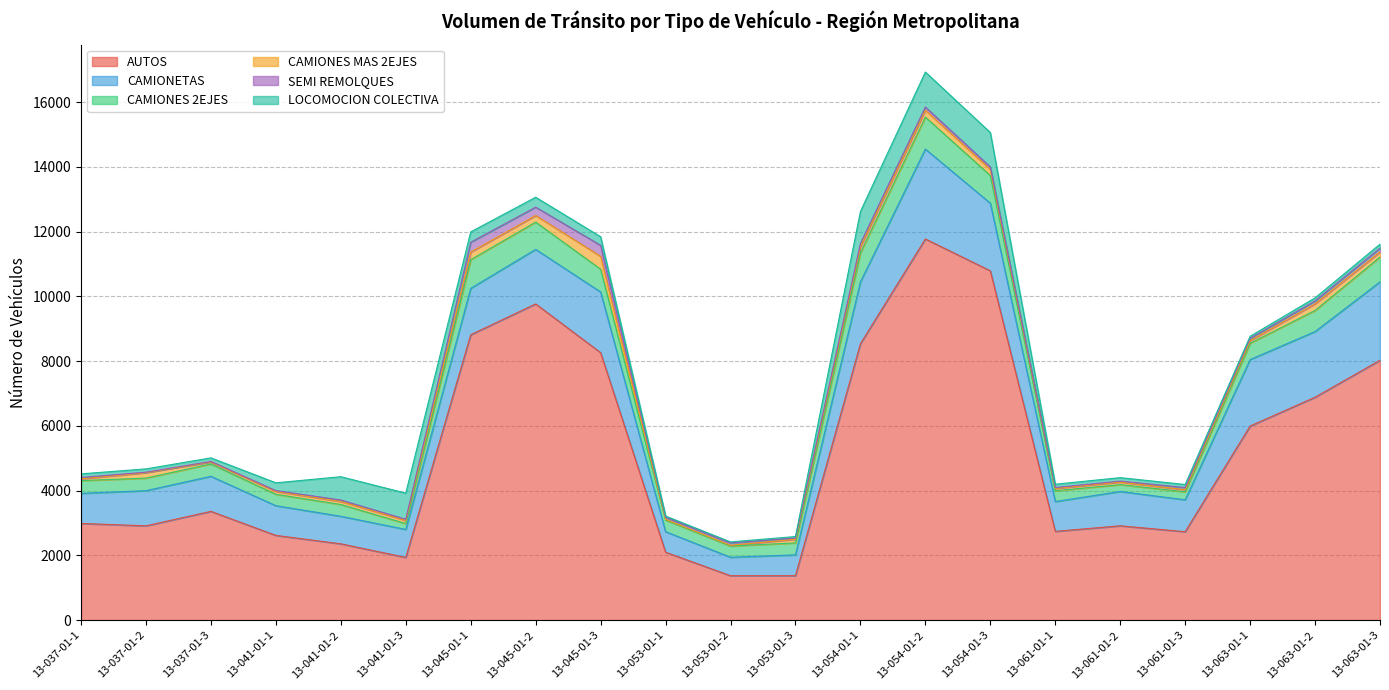

True or false: SEMI REMOLQUES has more than 1 points higher than both neighbors.

True